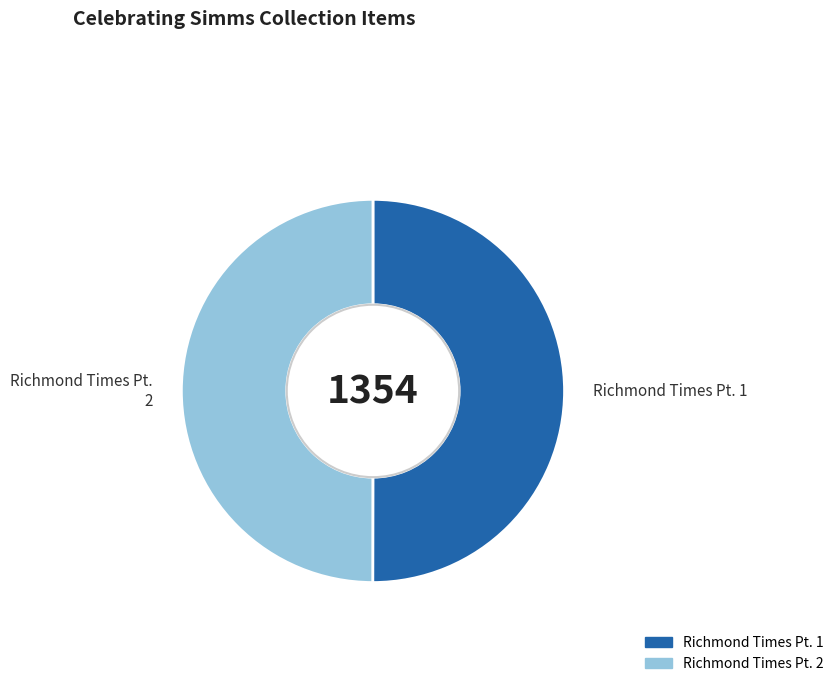

Approximately how many times larger is the value at Richmond Times Pt. 1 compared to Richmond Times Pt. 2?

1.0